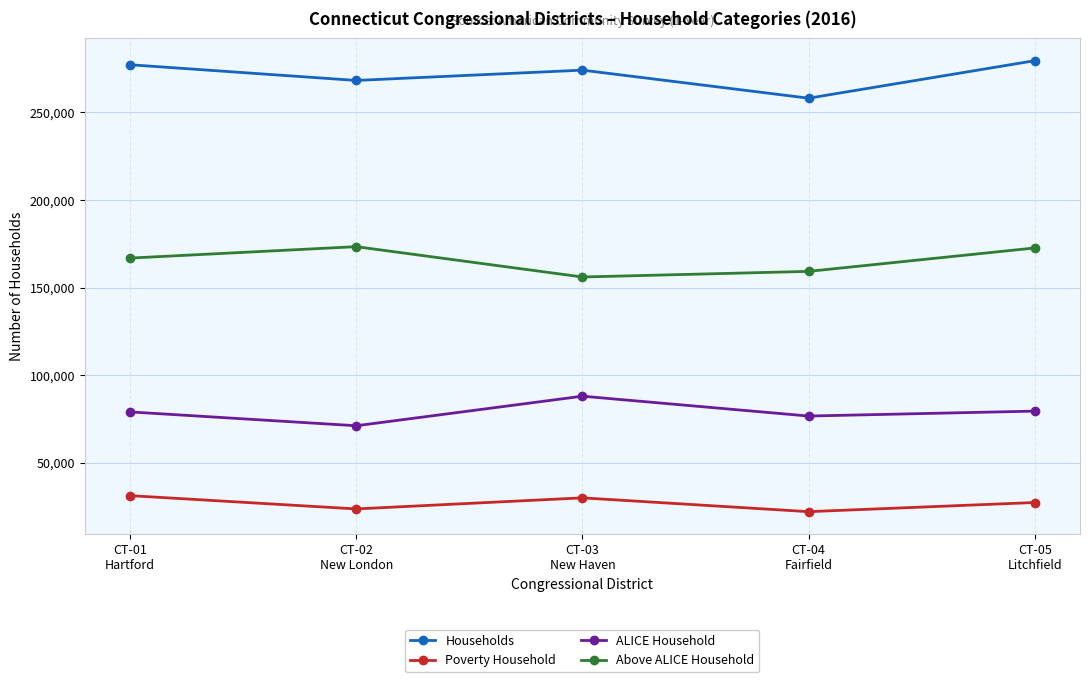

At which label does Poverty Household first exceed 27359?

CT-01
Hartford